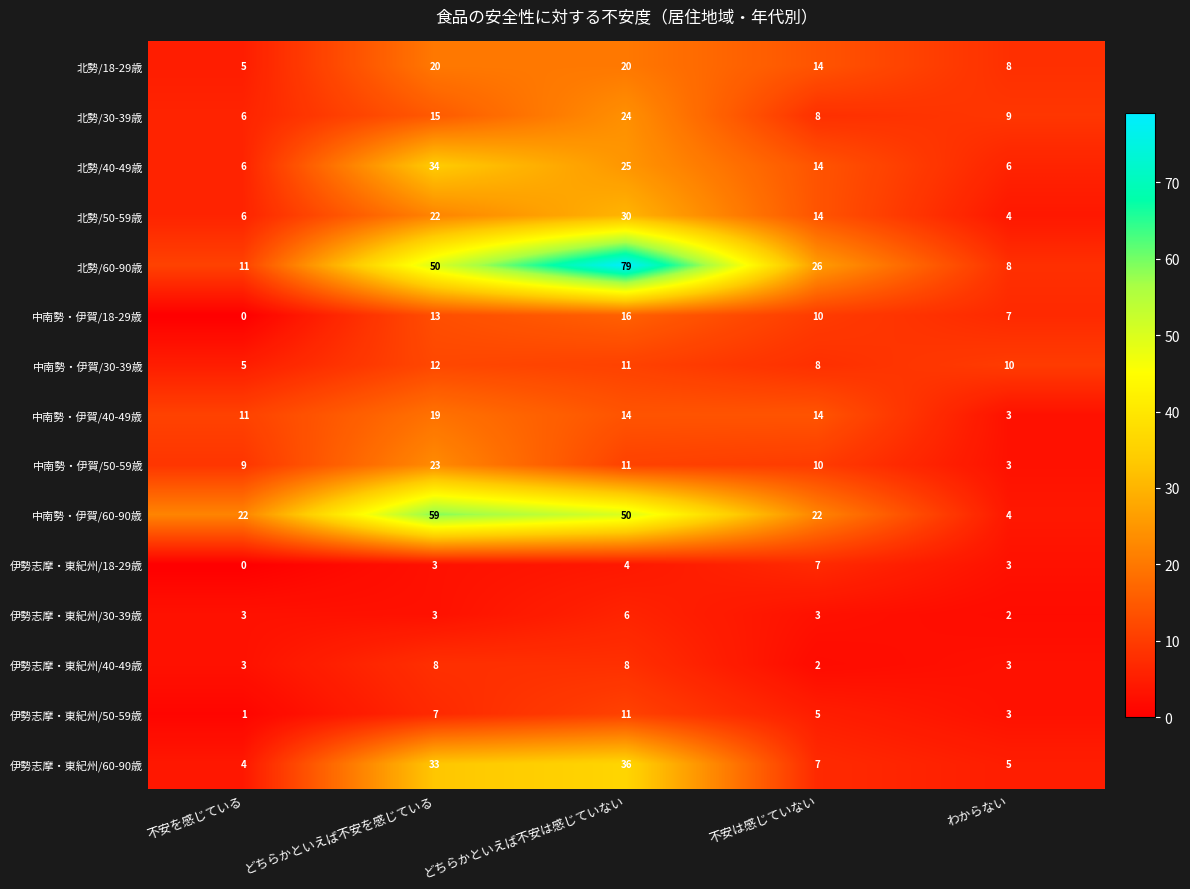

What is the maximum value for 伊勢志摩・東紀州/30-39歳?

6